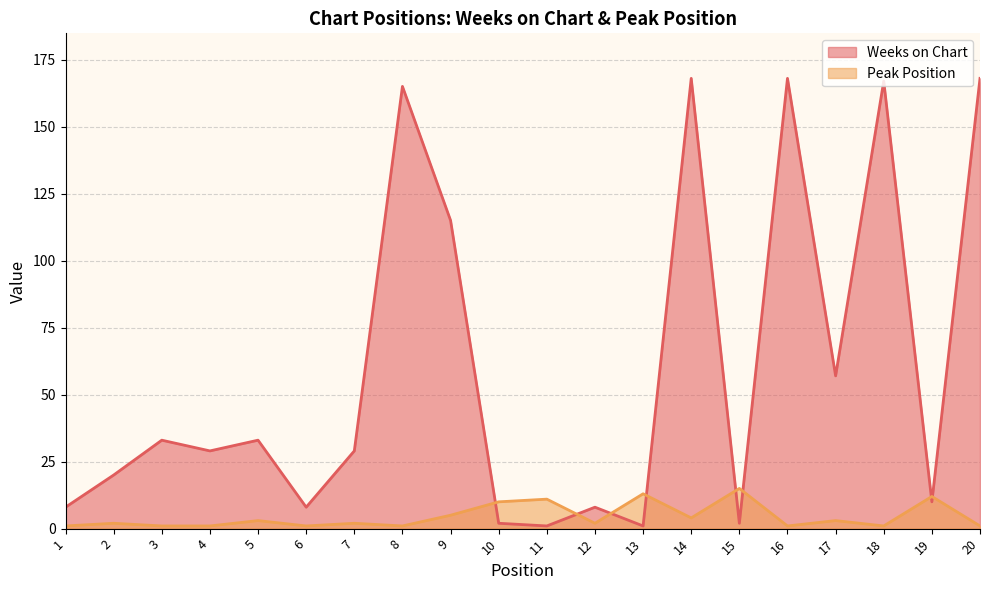

The value of Peak Position at 5 is 5. True or false?

False